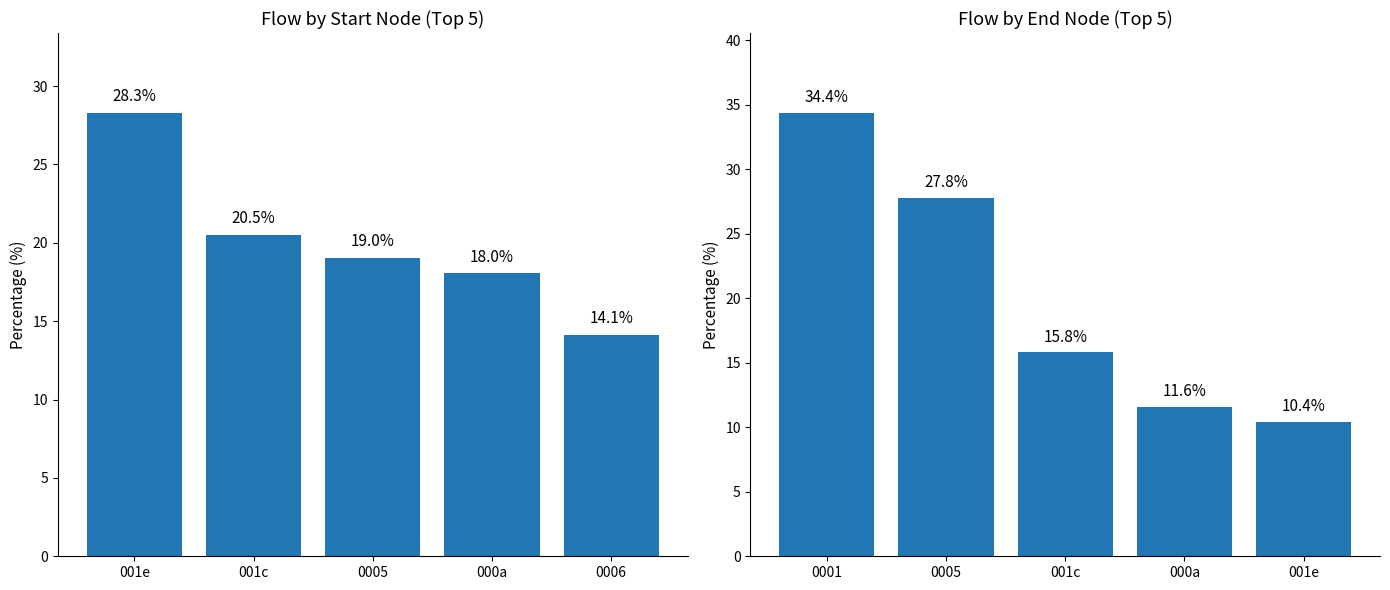

Is it true that Start Node Flow equals 19.0 at 0005?

True